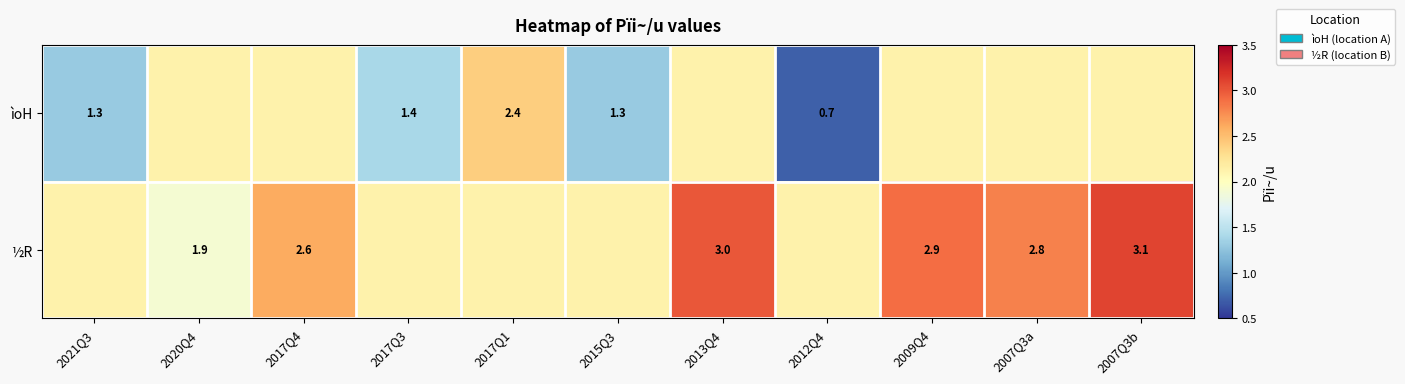

Is the value of ìoH at 2015Q3 greater than the value of ½R at 2007Q3b?

No